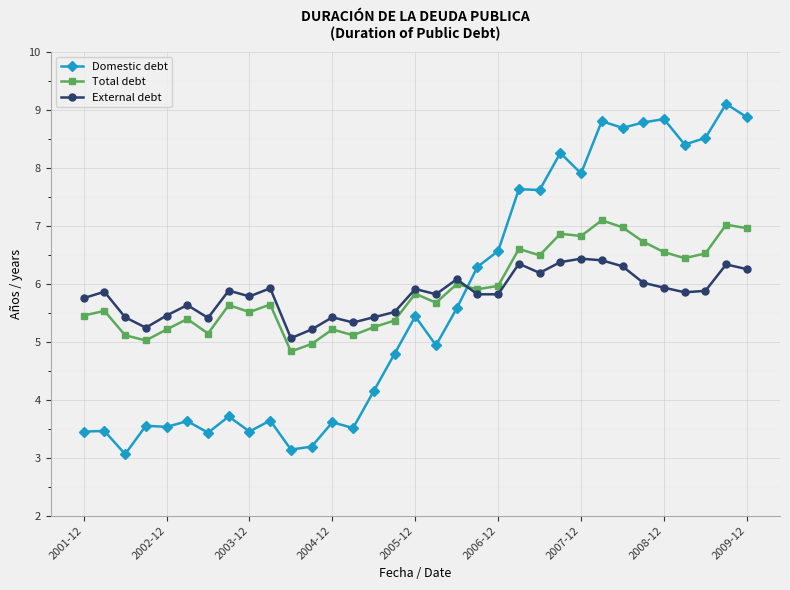

Which series has the largest range (max minus min)?

Domestic debt